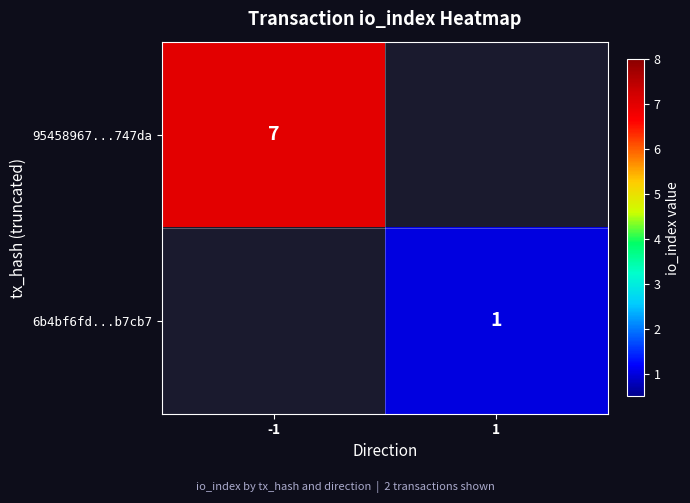

The 6b4bf6fd...b7cb7 series shows 2 at 1. True or false?

False